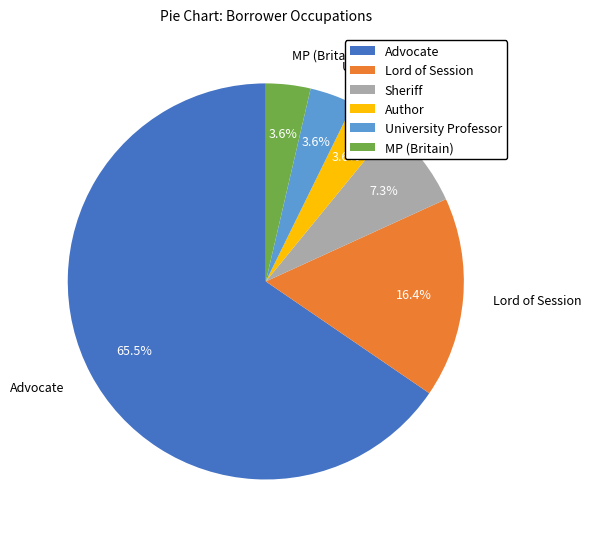

Which category accounts for the majority?

Advocate